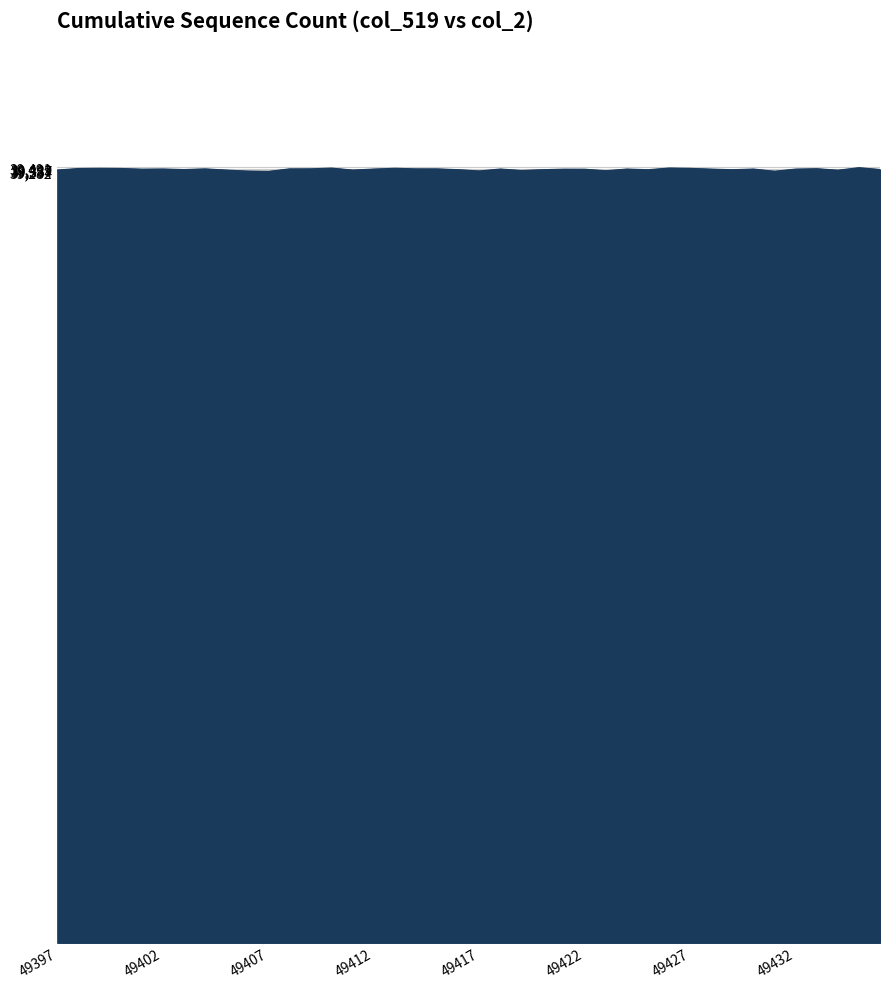

What is the minimum value shown in the chart?

39292